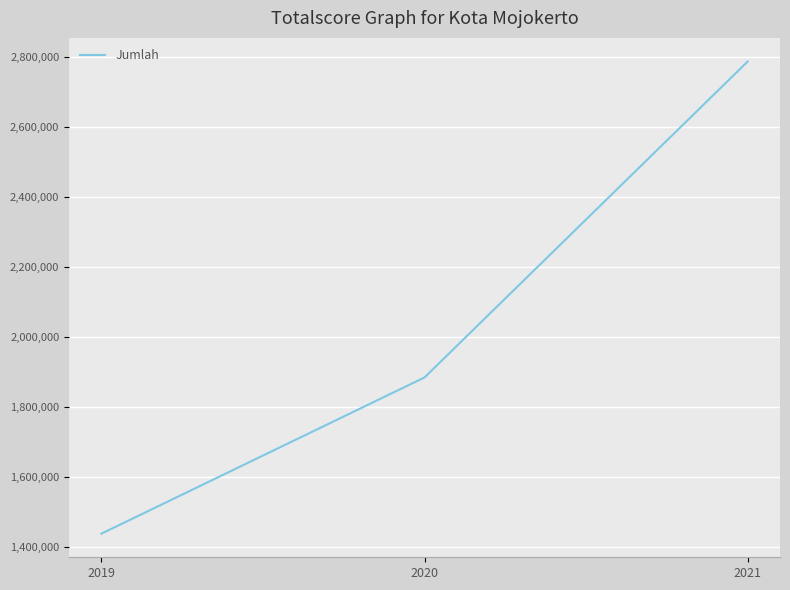

Reading left to right, transcribe all the data shown in this chart.

1437757	1883955	2786128